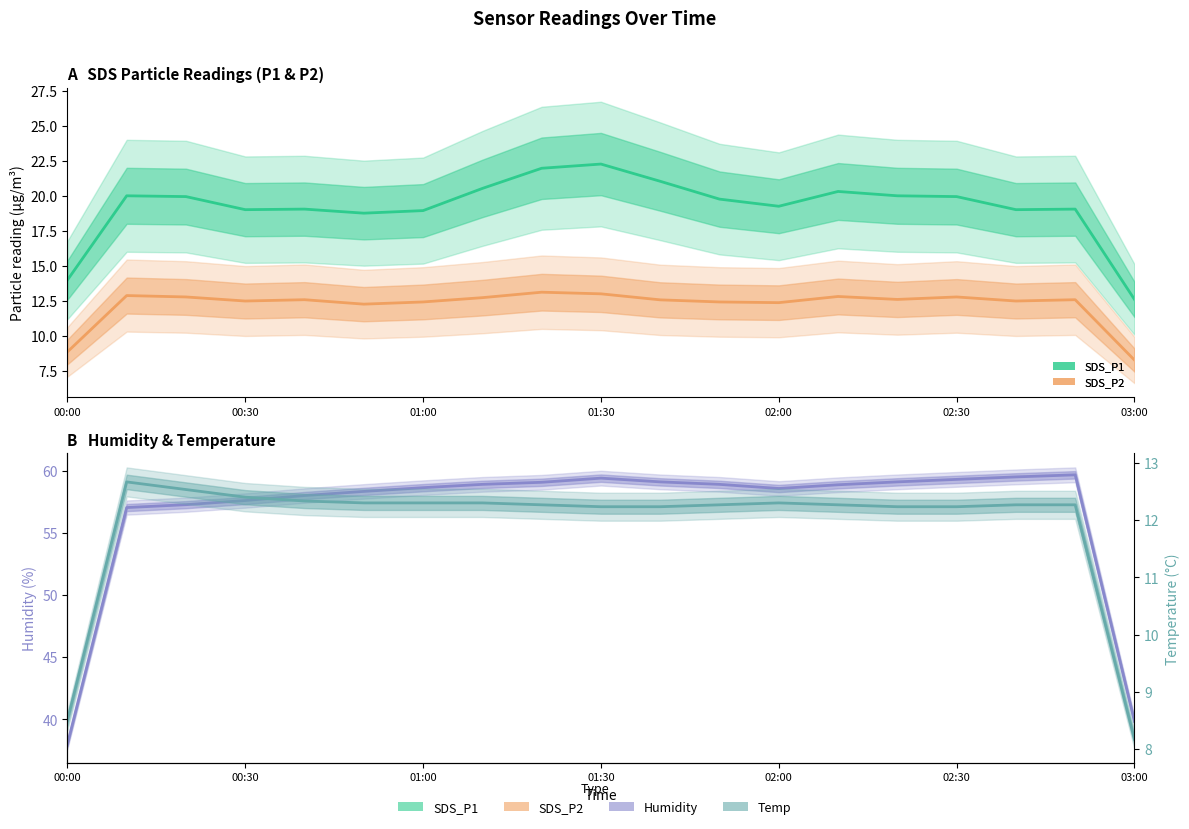

True or false: Humidity and SDS_P1 cross at least once.

False